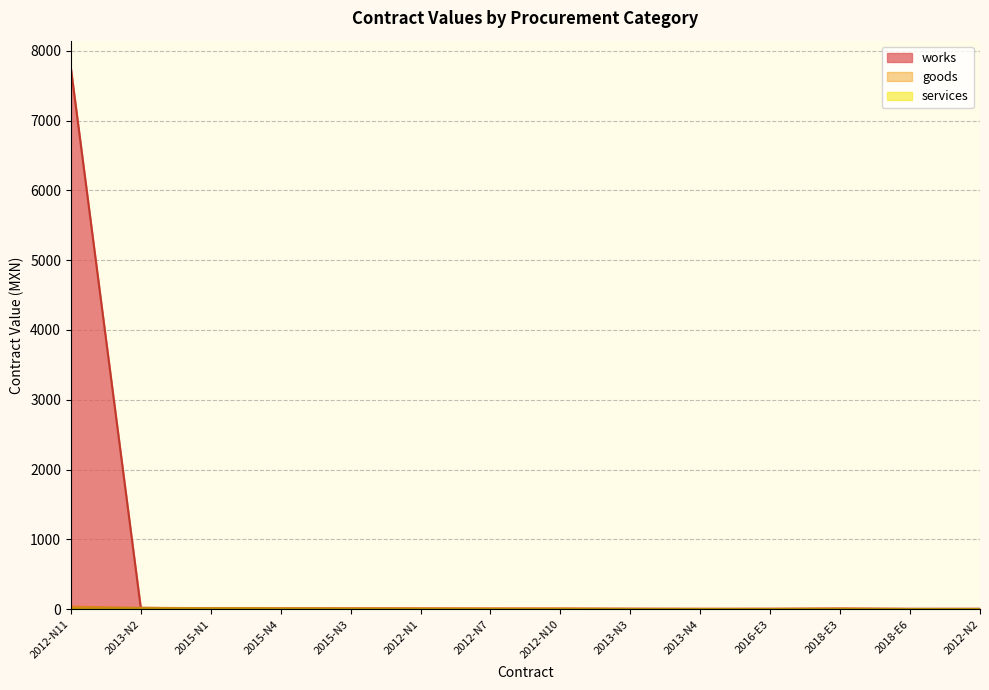

How many data points does each series have?

14